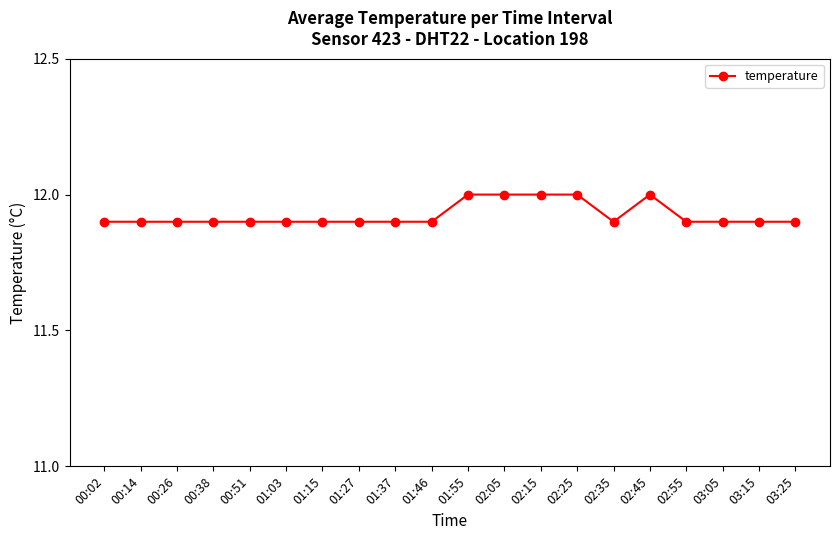

What is the ratio of the value at 02:05 to the value at 00:38?

1.0